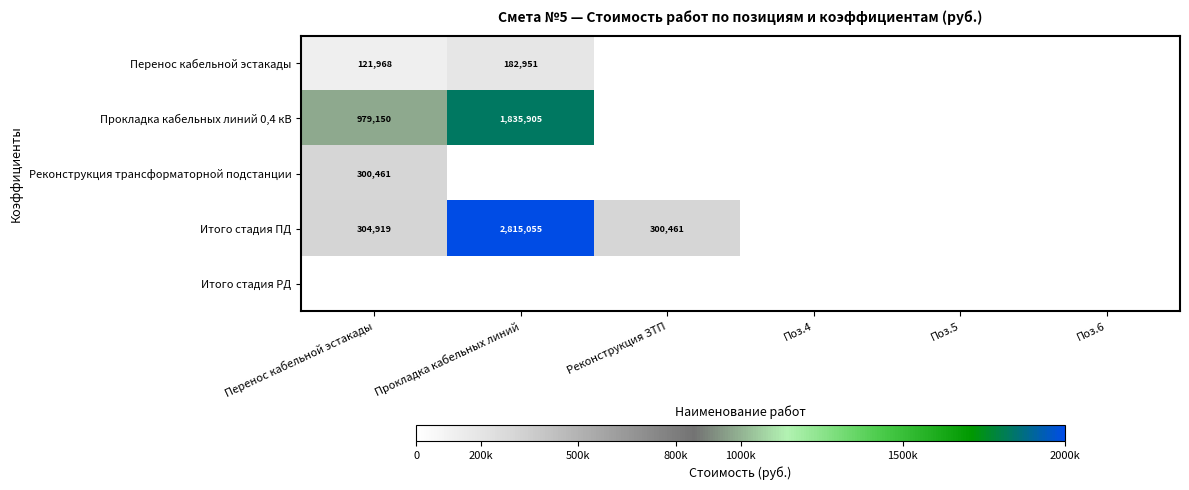

What is the greatest value displayed?

2815055.0